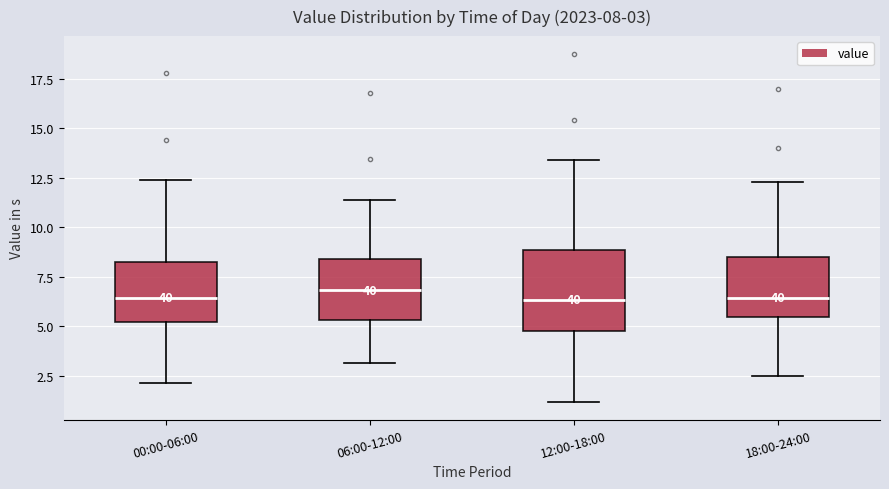

Comparing the boxes themselves (not the whiskers), which one is the tallest?

12:00-18:00